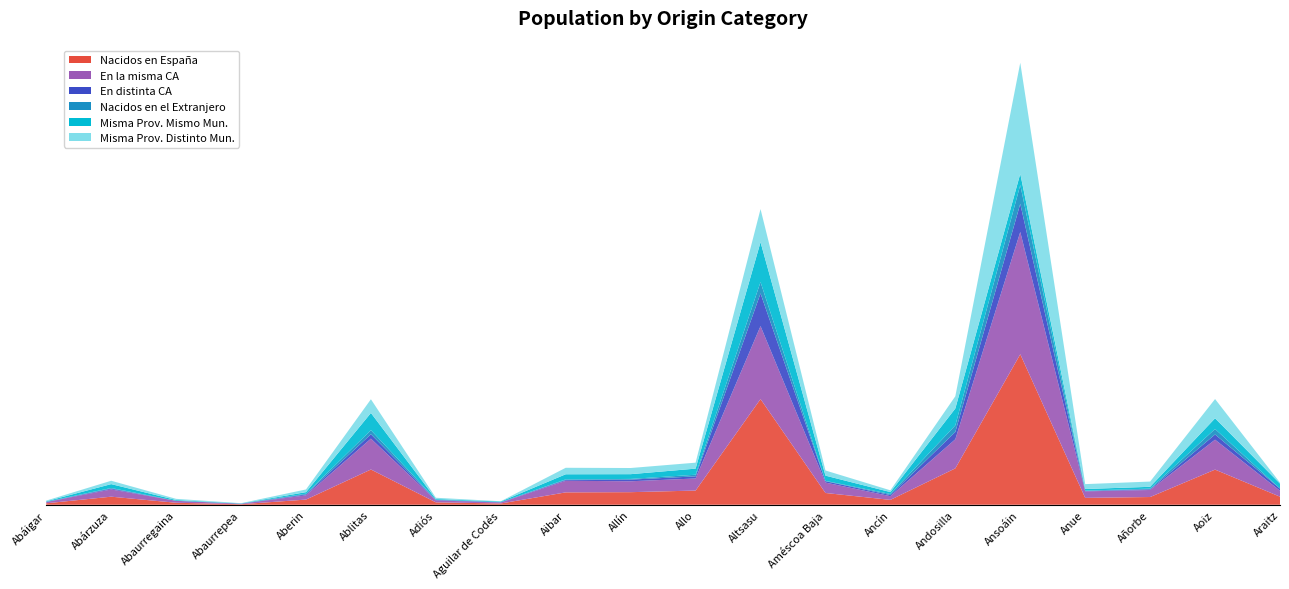

Reading left to right, what are all the values shown in this chart?

Nacidos en España: 92	516	127	34	330	2256	154	81	792	805	908	6764	753	311	2329	9632	440	494	2249	516
En la misma CA: 77	464	124	31	273	1976	124	59	742	698	773	4672	666	237	1863	7828	416	451	1916	379
En distinta CA: 15	52	3	3	57	280	30	22	50	107	135	2092	87	74	466	1804	24	43	333	137
Nacidos en el Extranjero: 5	40	0	1	46	264	16	2	40	43	104	726	21	65	424	1198	24	45	352	6
Misma Prov. Mismo Mun.: 32	248	49	16	101	1099	45	42	327	304	391	2551	336	124	1079	724	103	115	684	314
Misma Prov. Distinto Mun.: 45	216	75	15	172	877	79	17	415	394	382	2121	330	113	784	7104	313	336	1232	65